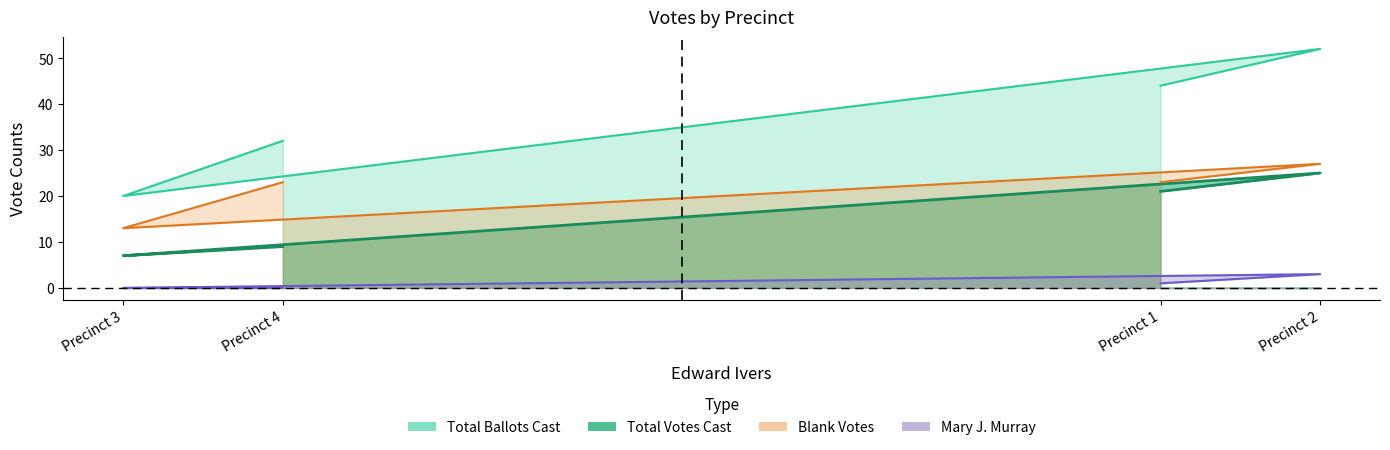

True or false: Total Ballots Cast and Blank Votes cross at least once.

False